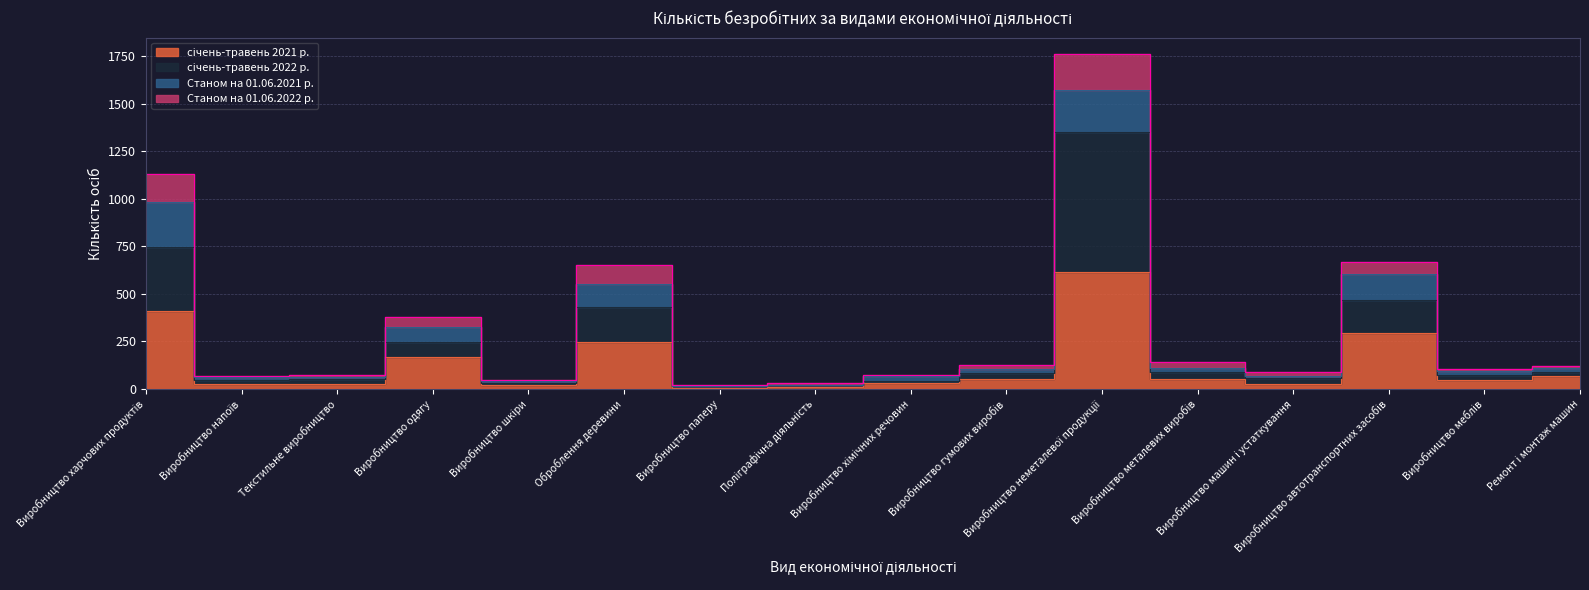

At how many categories does at least one series exceed 1541?

1